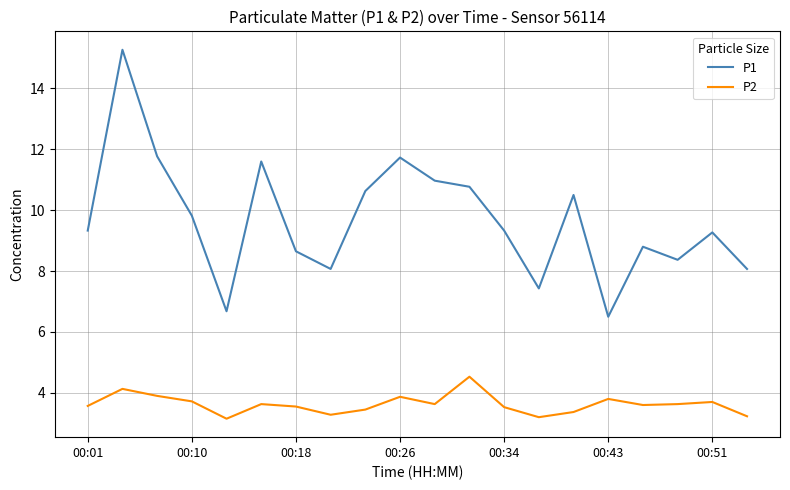

Does the chart have visible grid lines?

Yes